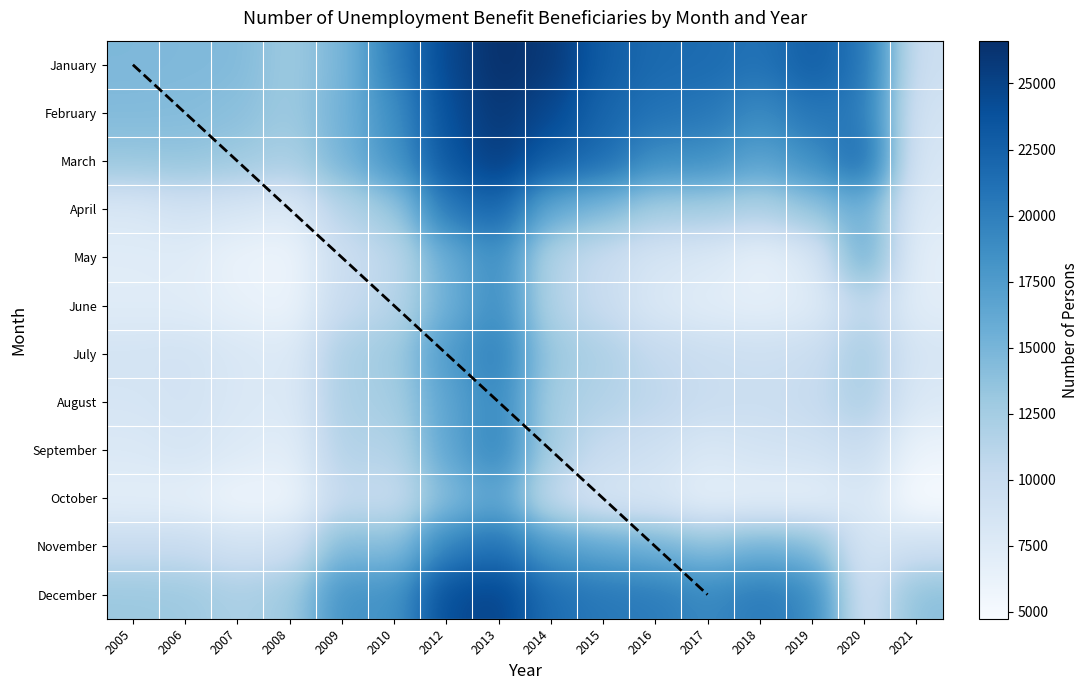

Which series changed the most between 2007 and 2009?

DECEMBER